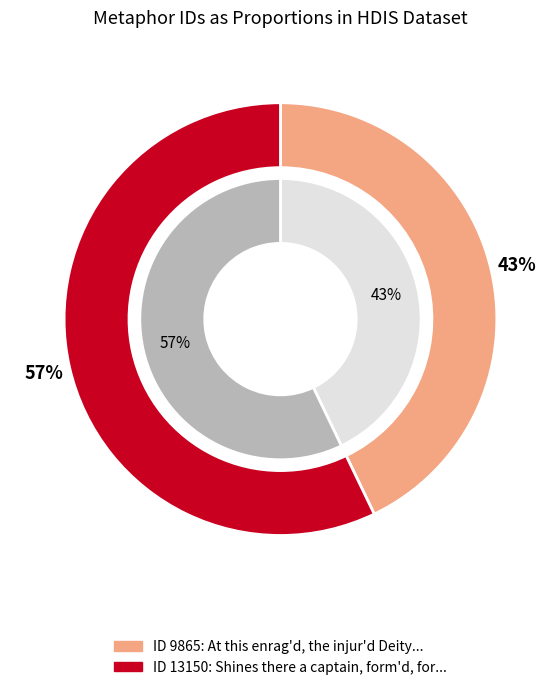

Rank the series by their maximum value, from highest to lowest.

outer, inner